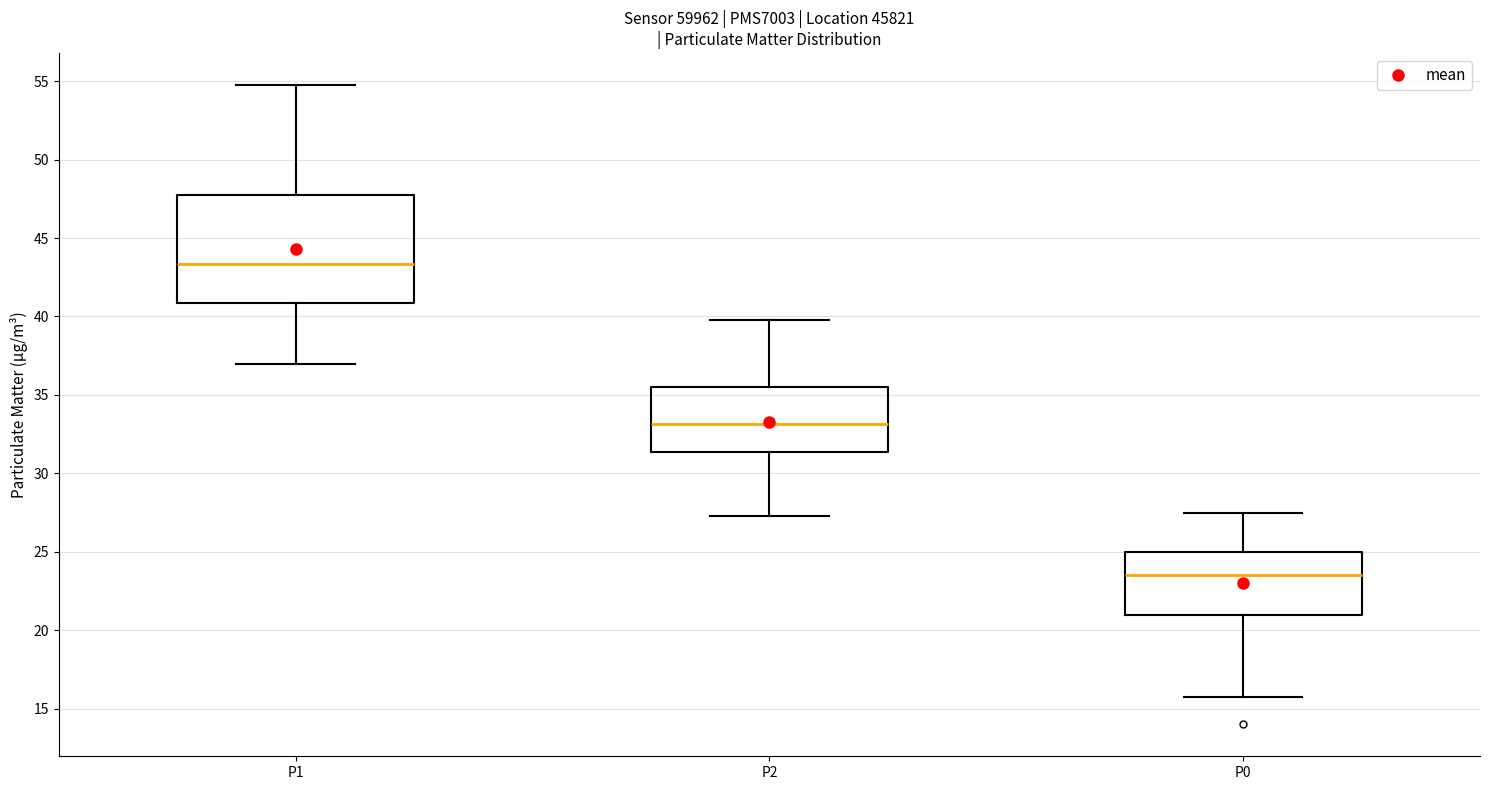

Which box's median line is the lowest?

P0